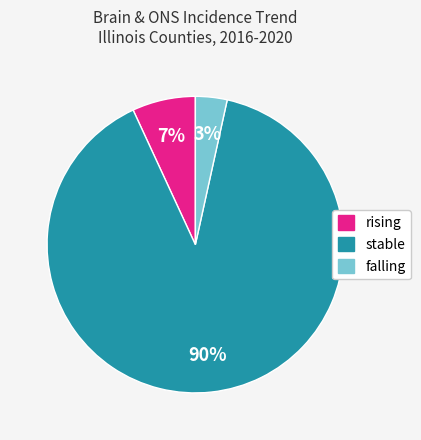

The rising slice represents 1% of the pie. True or false?

False